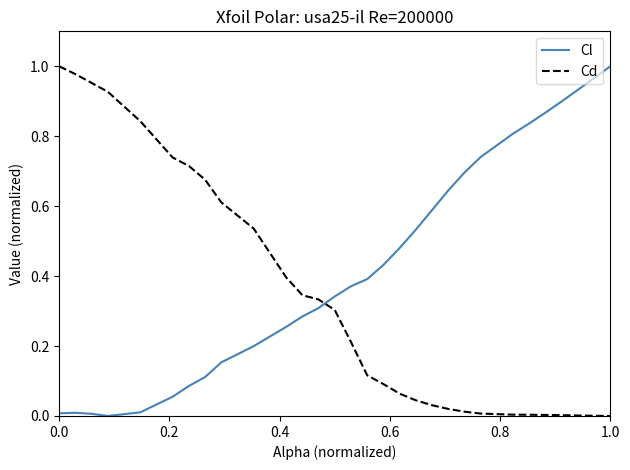

Which series has the largest total across all categories?

Cl